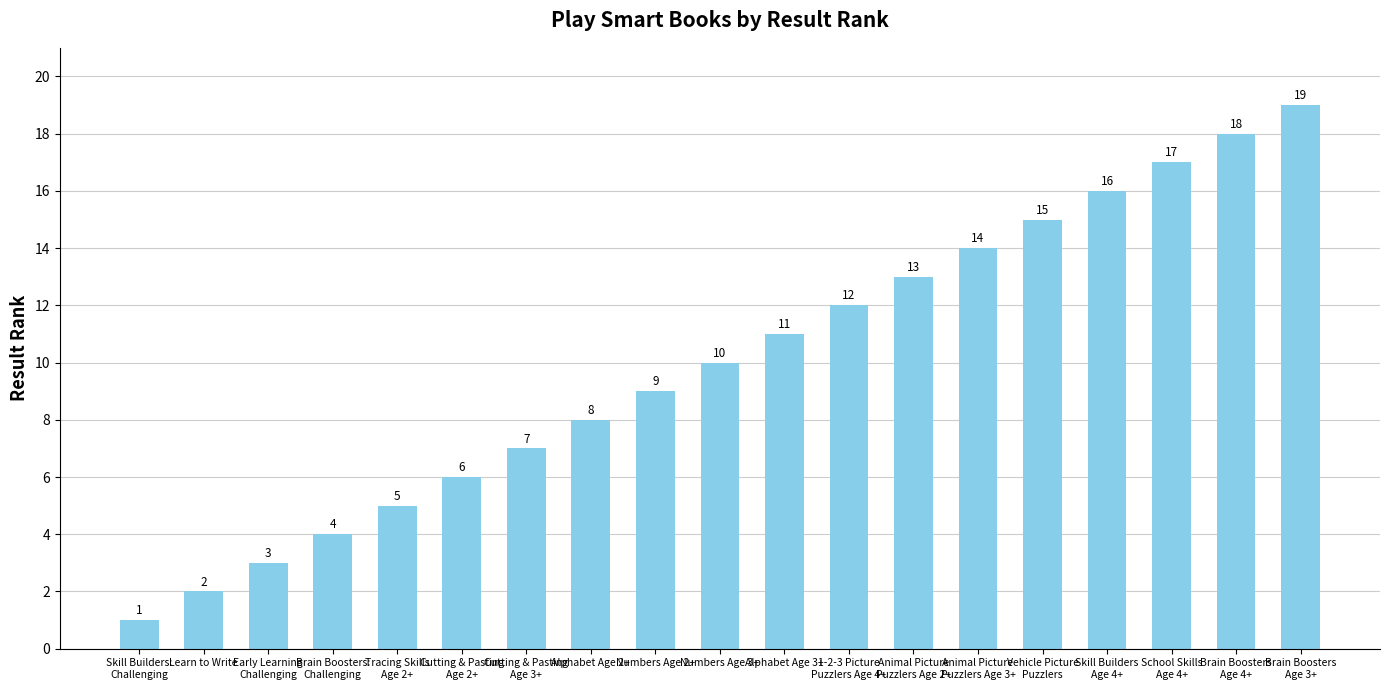

Which label corresponds to the smallest value in the chart?

Skill Builders:
Challenging